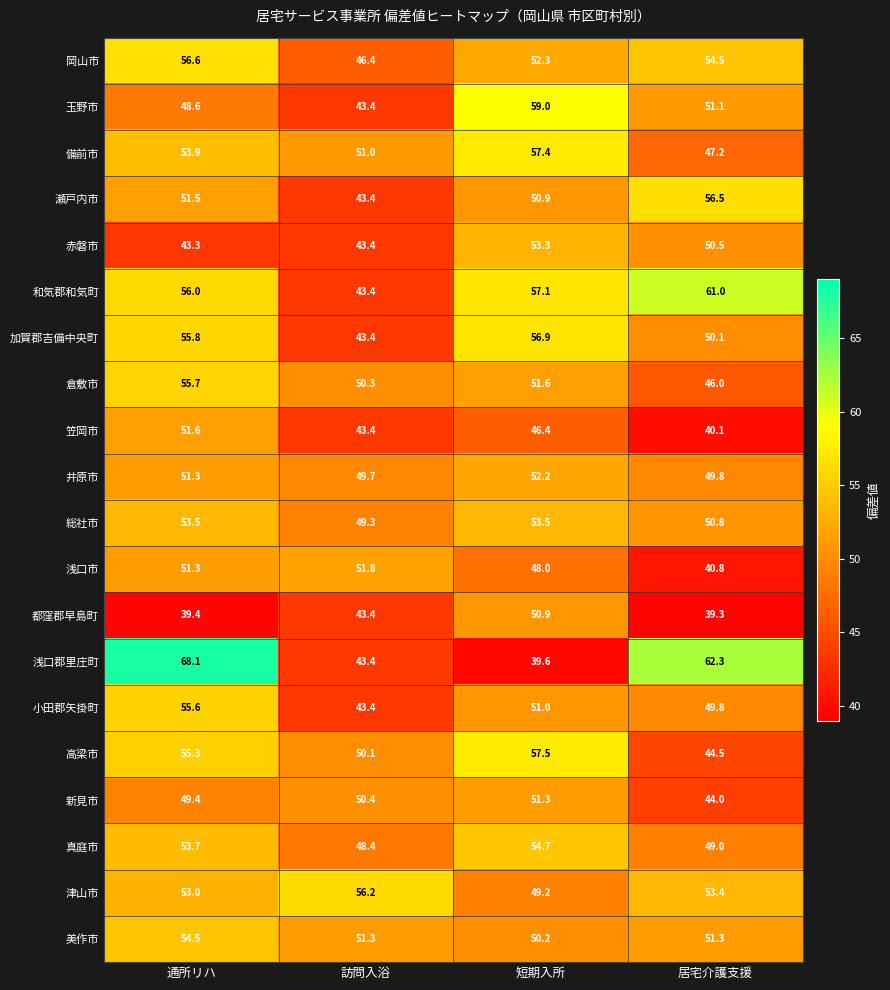

At how many categories does at least one series exceed 42?

4